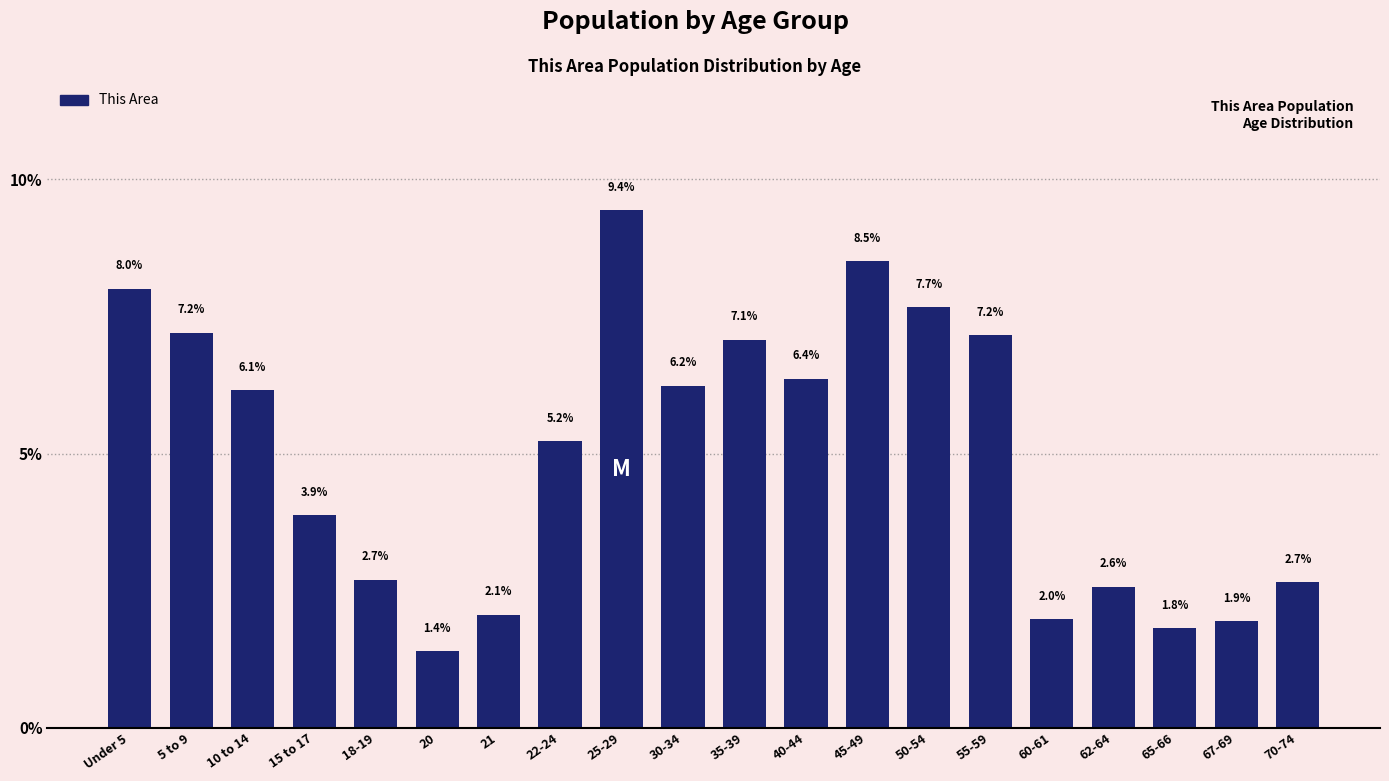

Reading left to right, list all the values displayed in this chart.

8.0	7.2	6.1	3.9	2.7	1.4	2.1	5.2	9.4	6.2	7.1	6.4	8.5	7.7	7.2	2.0	2.6	1.8	1.9	2.7